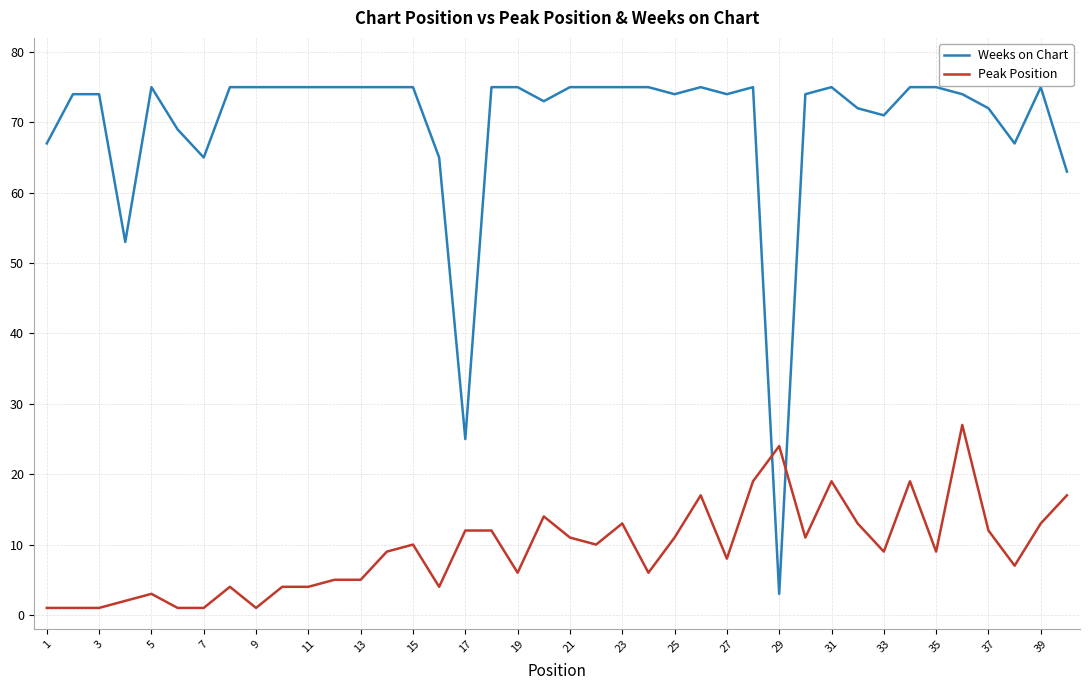

What is the minimum value for Weeks on Chart?

3